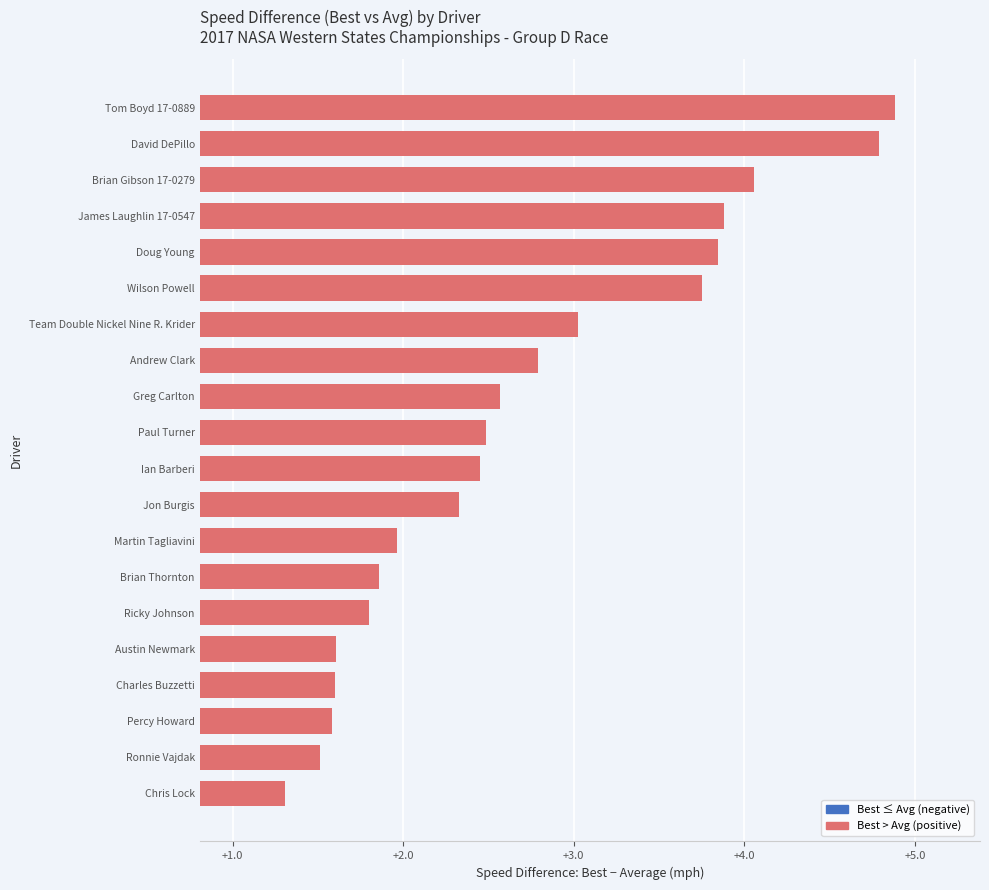

What value does the data have at Martin Tagliavini?

2.0